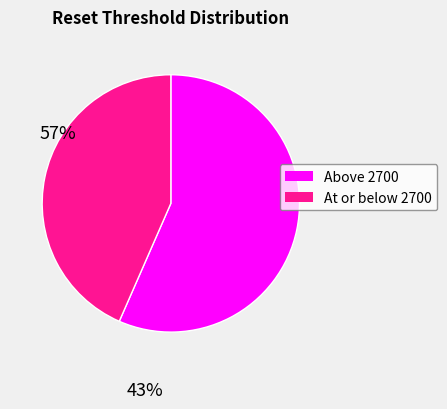

Combined, do At or below 2700 and Above 2700 account for over 50%?

Yes